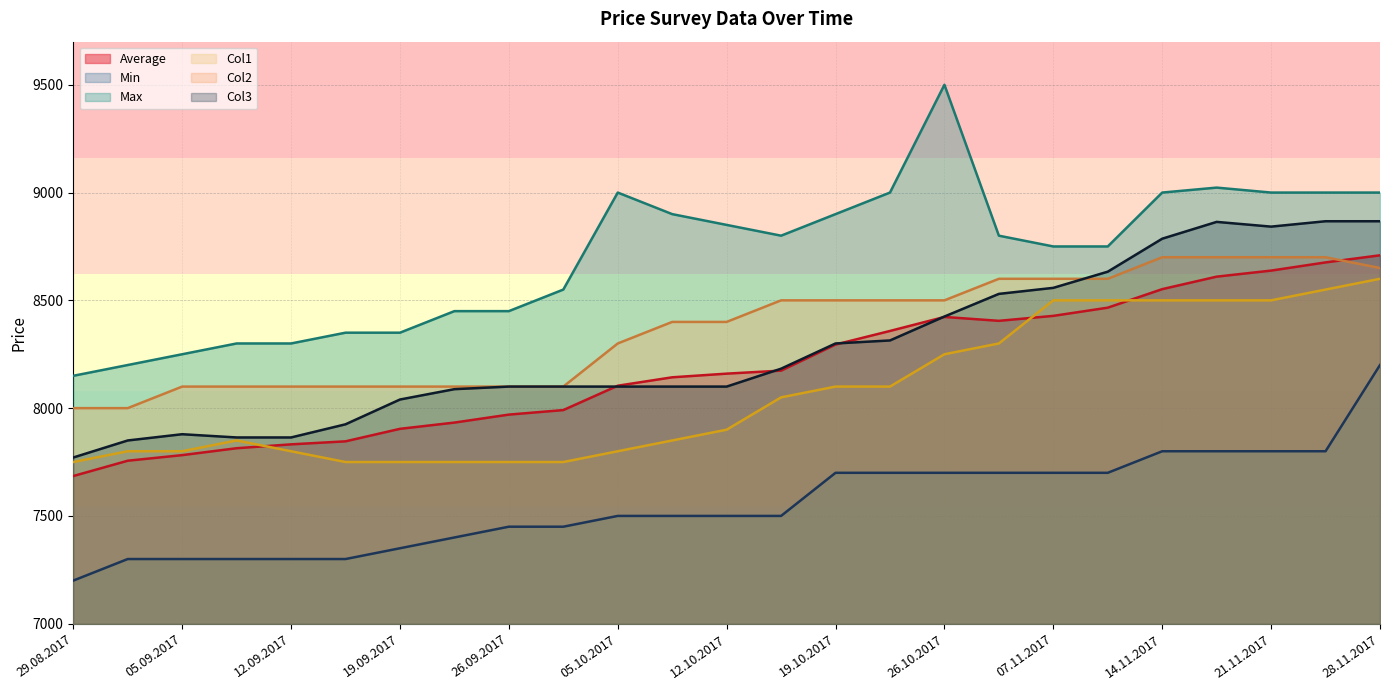

True or false: Min and Average cross at least once.

False